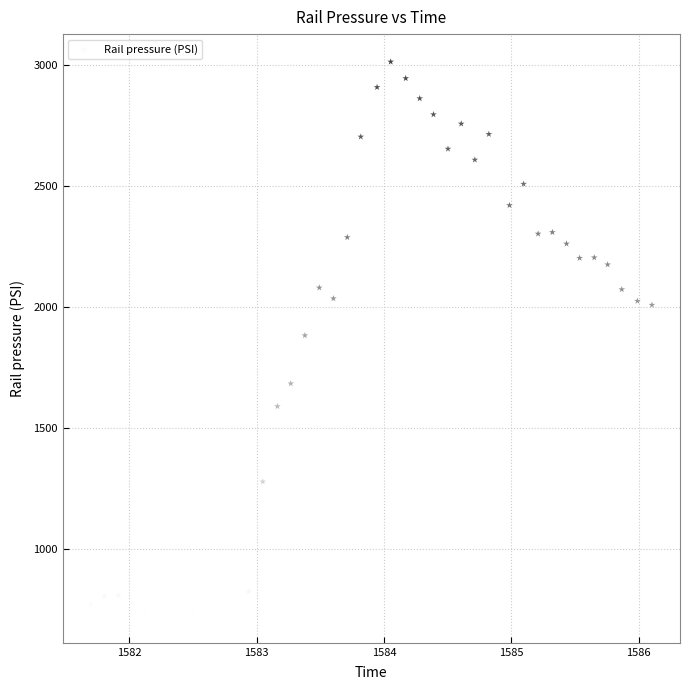

What is the range of X values (max minus min)?

4.4